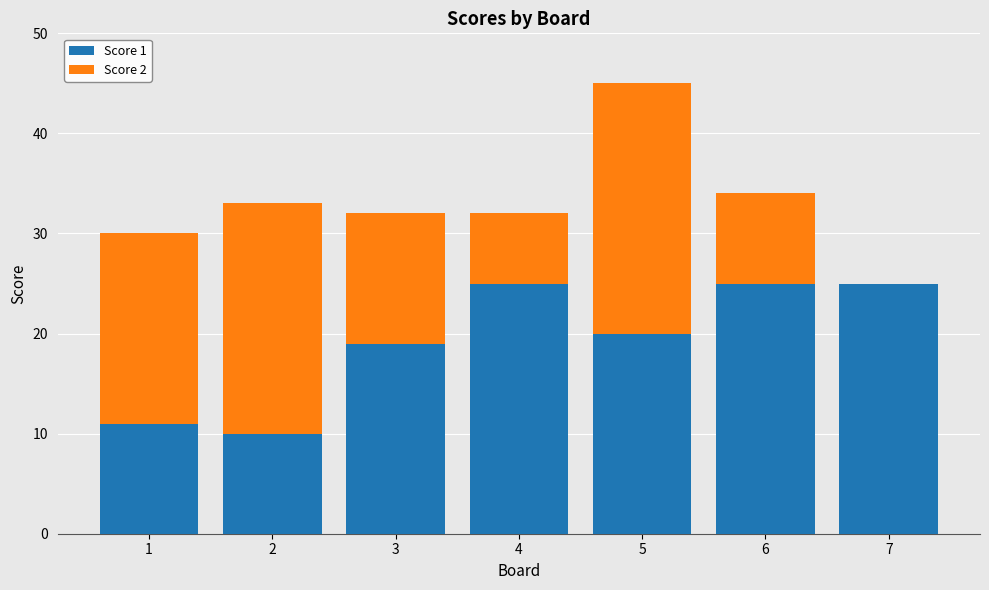

What is the total value across all series at 6?

34